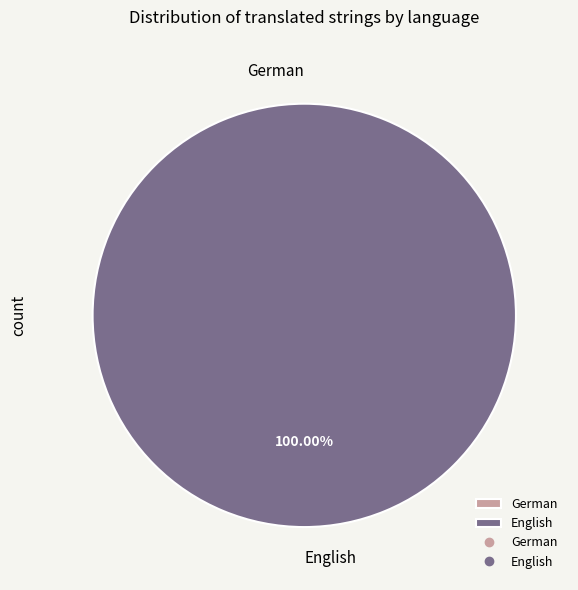

To the nearest percent, what is the difference between the largest and smallest slice percentages?

100%